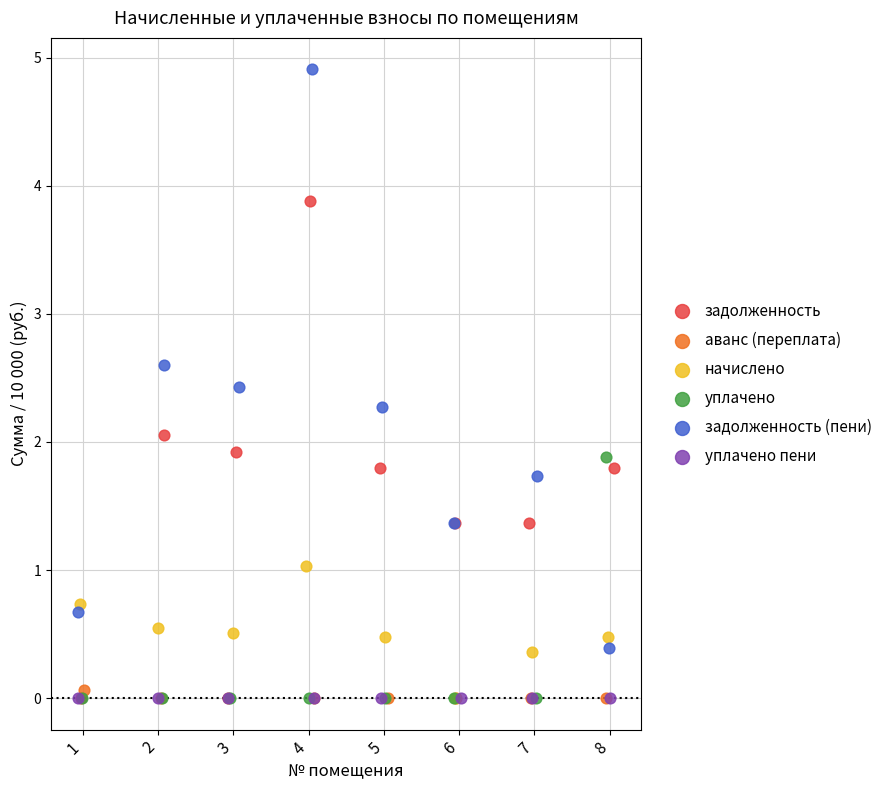

Which series contains the highest Y value?

задолженность (пени)